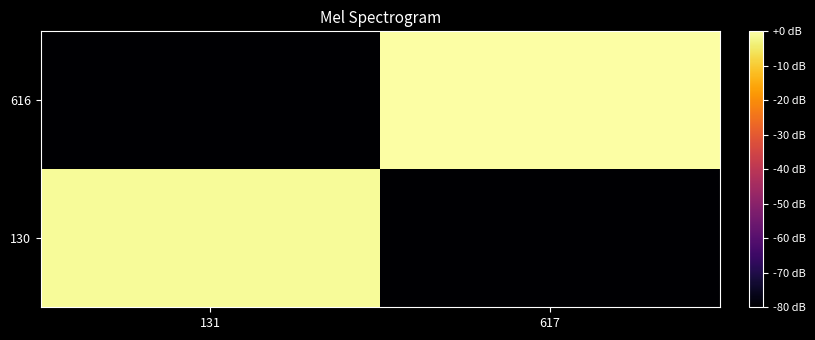

Reading right to left, extract all data points from this chart.

130: 617=-80.0	131=-1.0
616: 617=0.0	131=-80.0